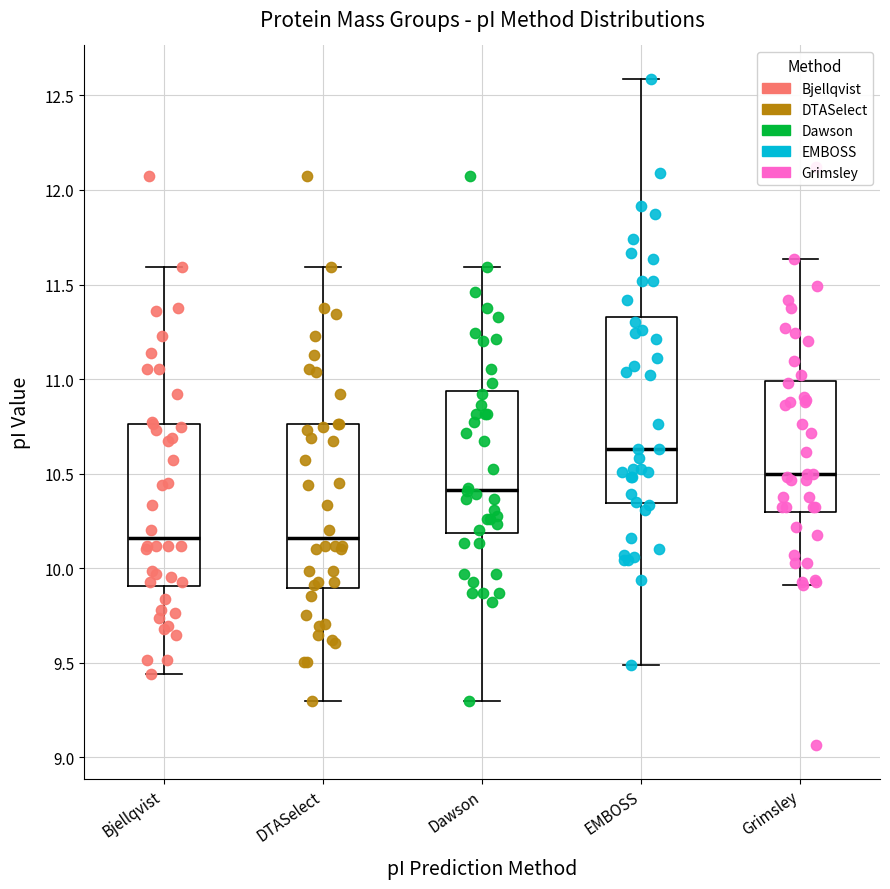

Which box is the tallest, from its lower edge to its upper edge?

EMBOSS